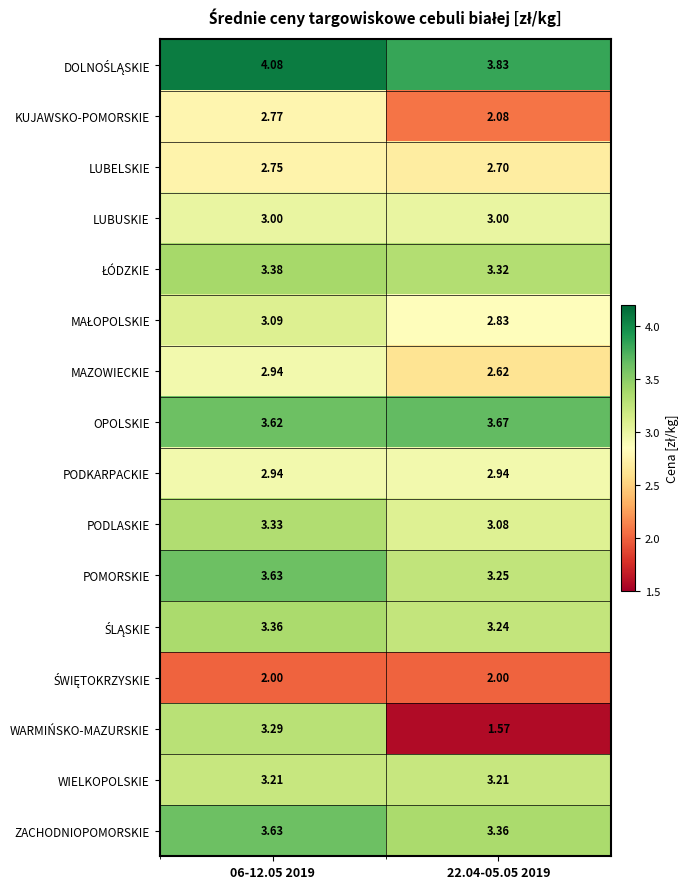

What is the greatest value displayed?

4.1